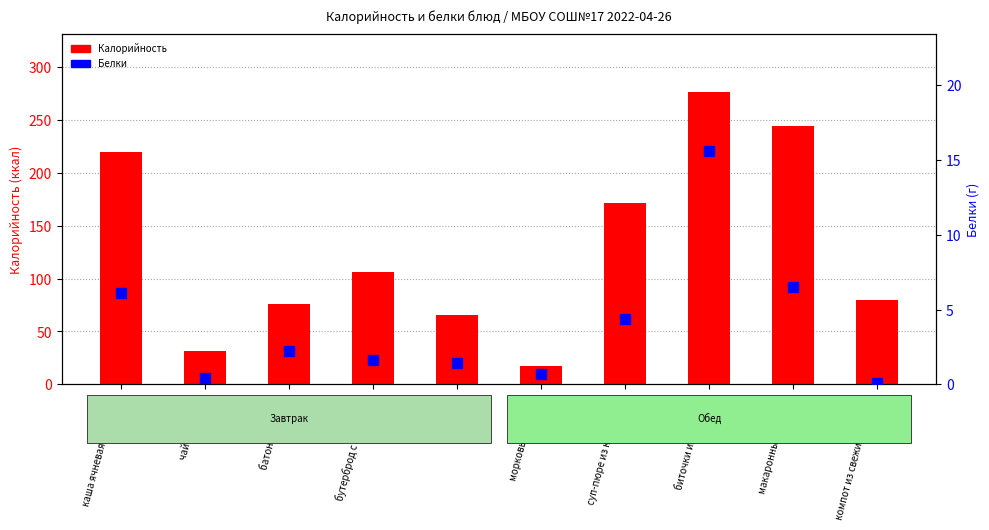

What are all the series names shown in the legend?

Калорийность, Белки